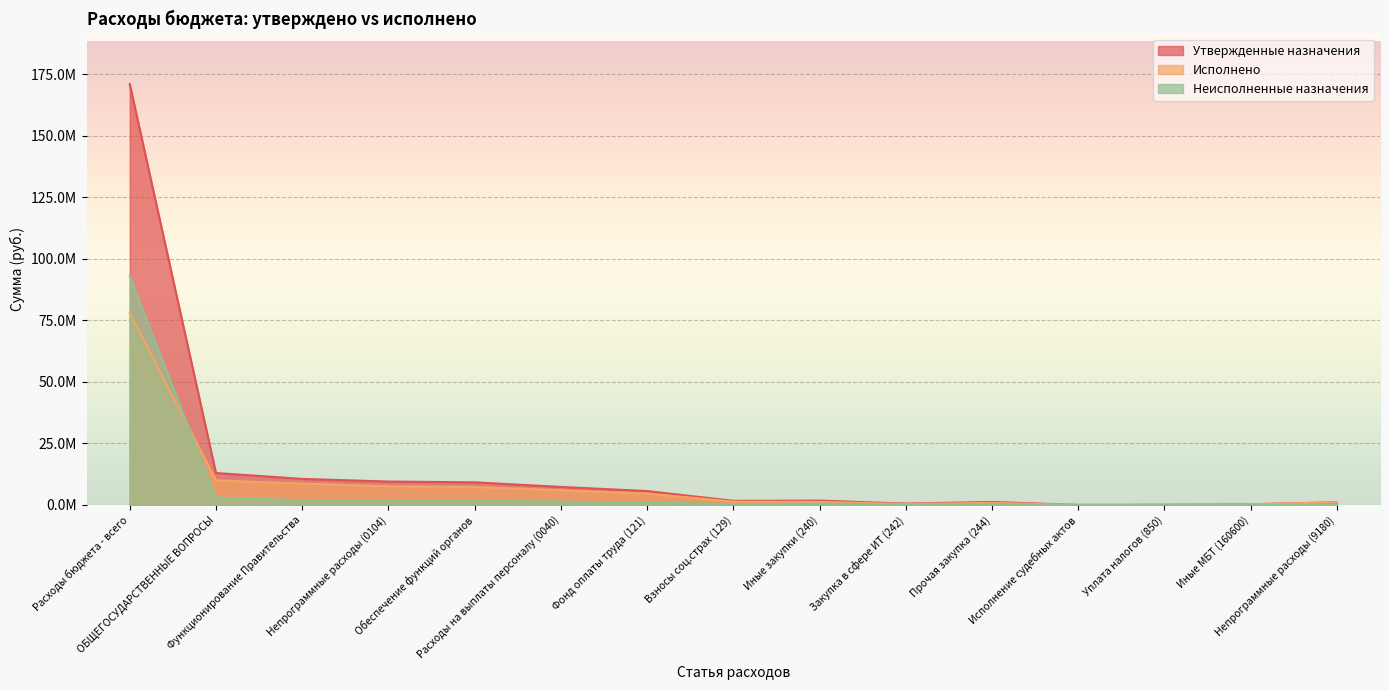

Does the chart display data point markers on the line(s)?

No